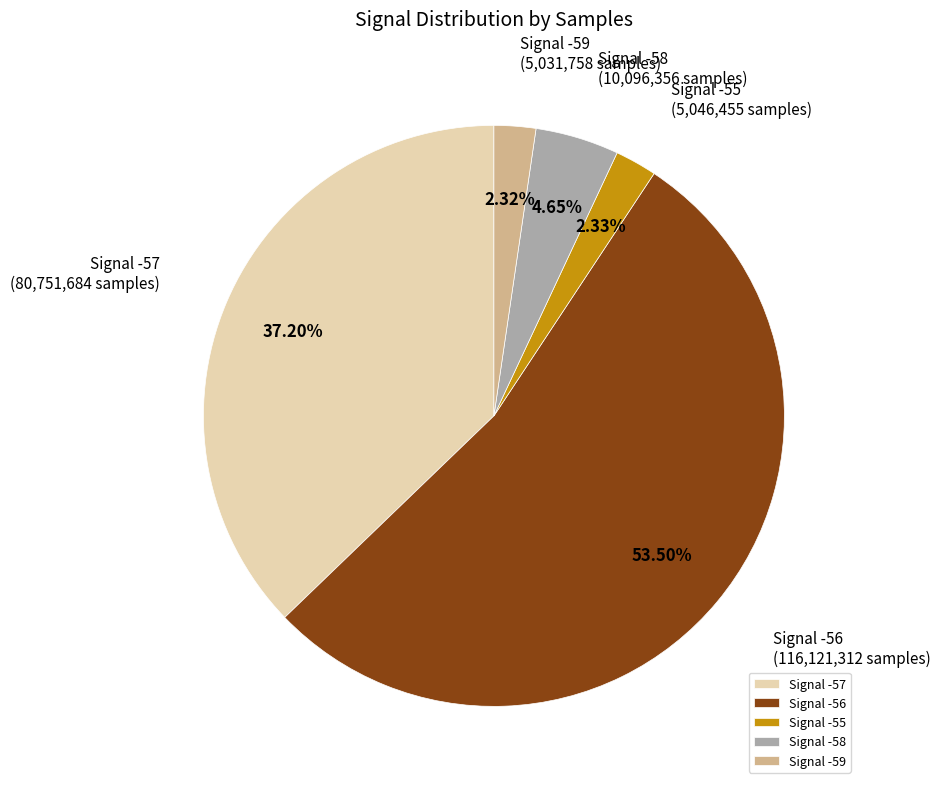

What is the majority slice?

Signal -56